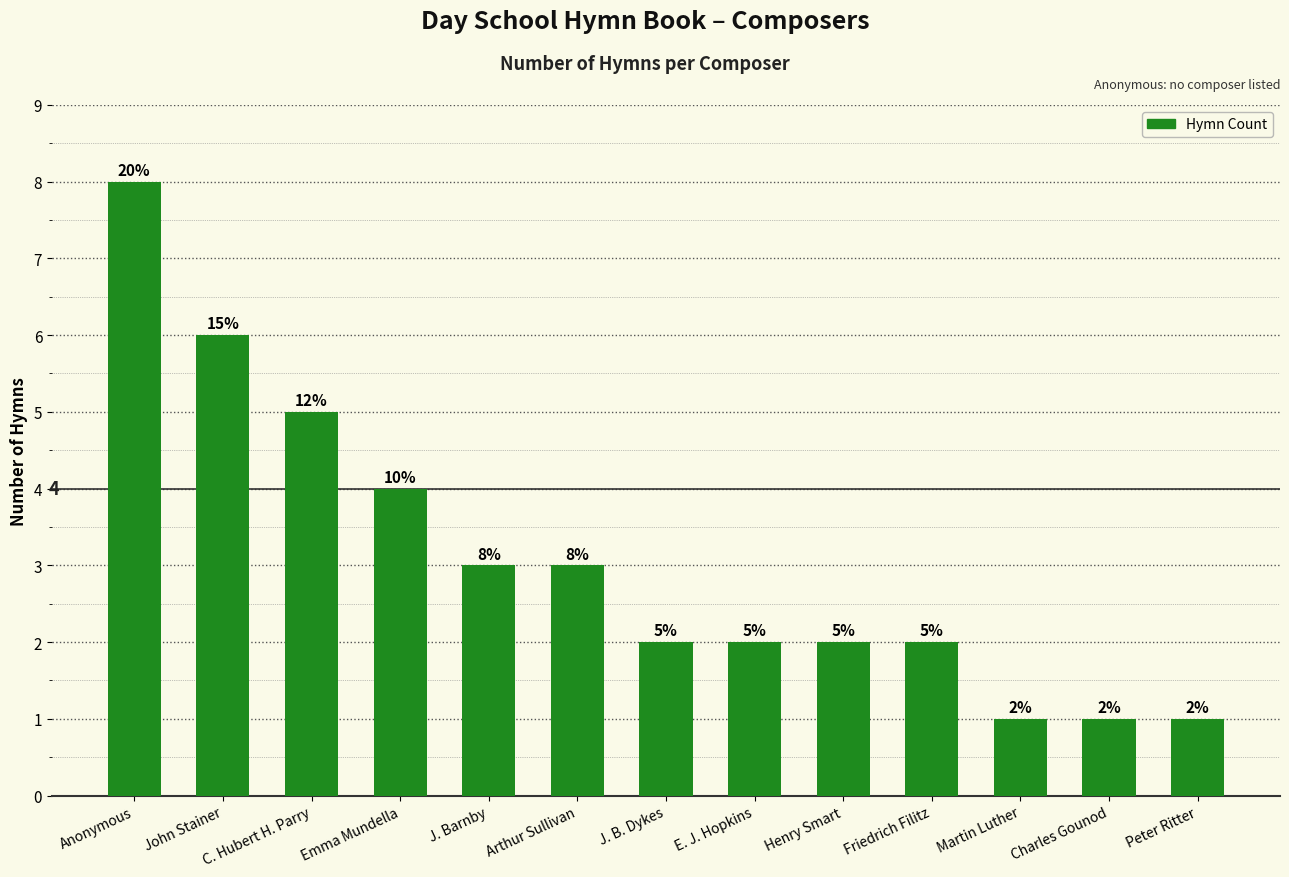

What is the label of the 11th bar from the left?

Martin Luther